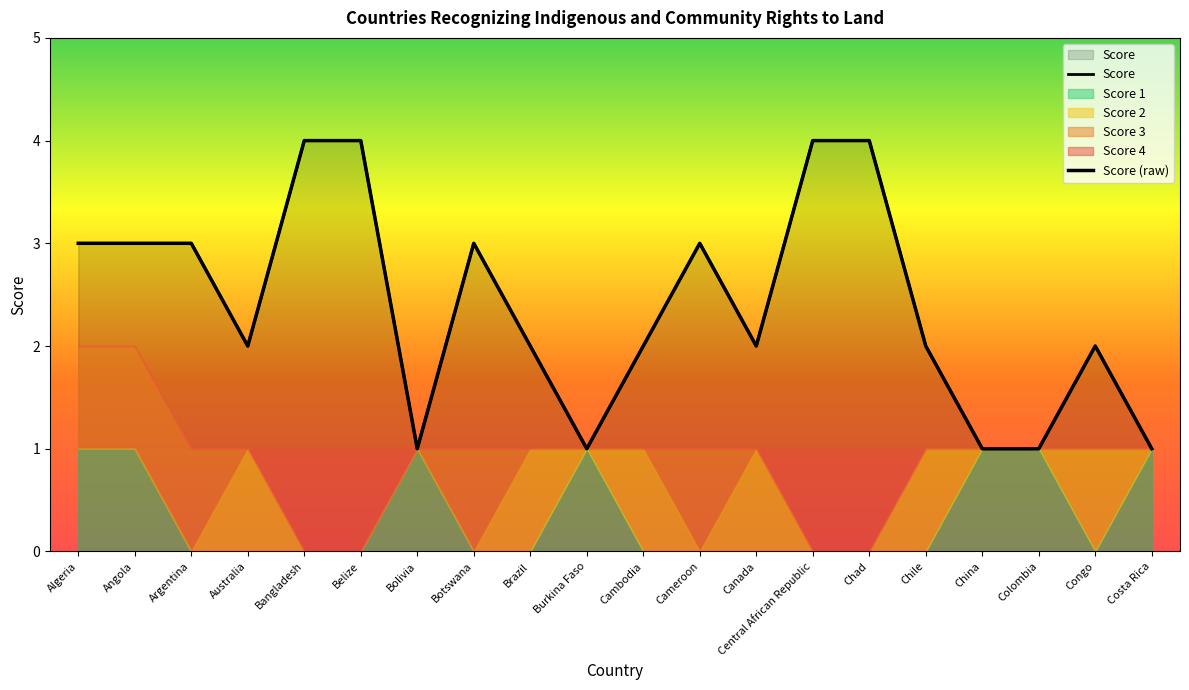

What is the difference between the maximum and second lowest values?

3